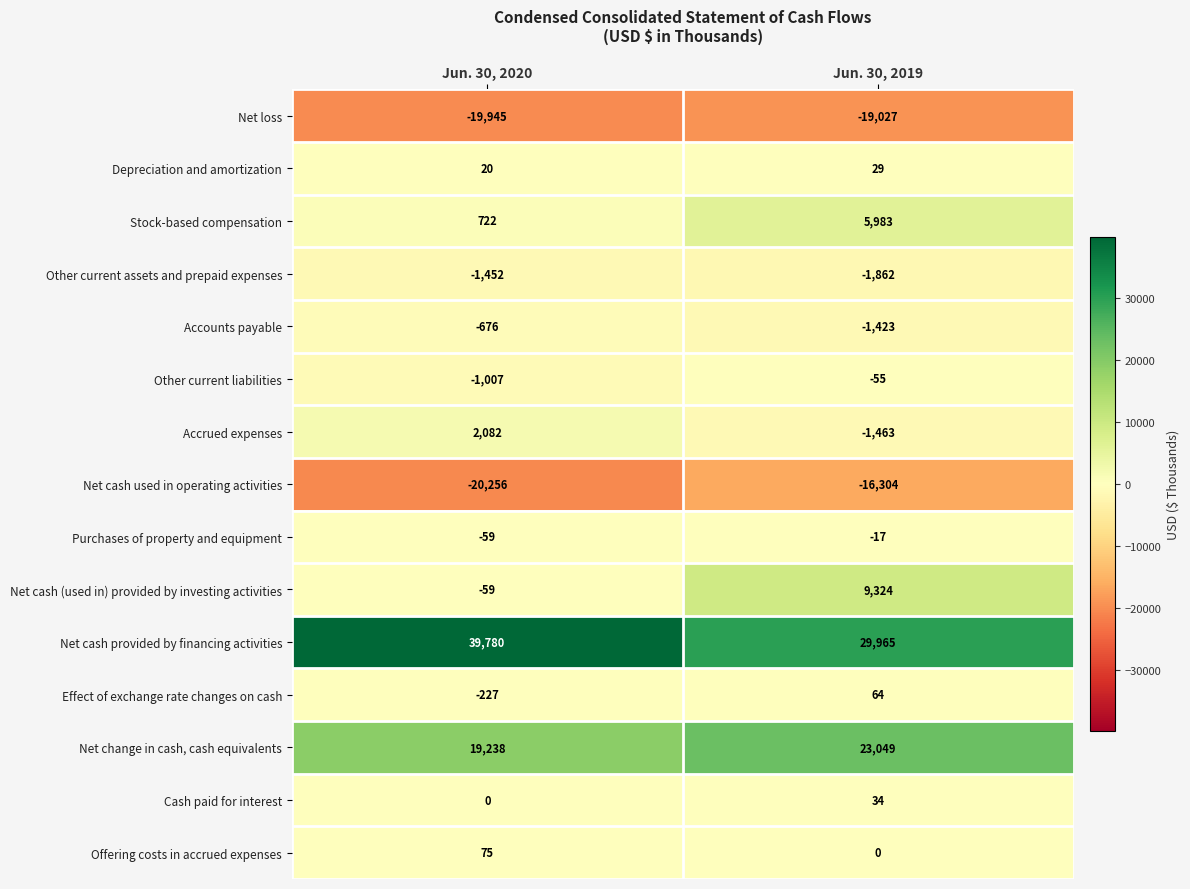

True or false: Offering costs in accrued expenses has a value of 51 at Jun. 30, 2019.

False